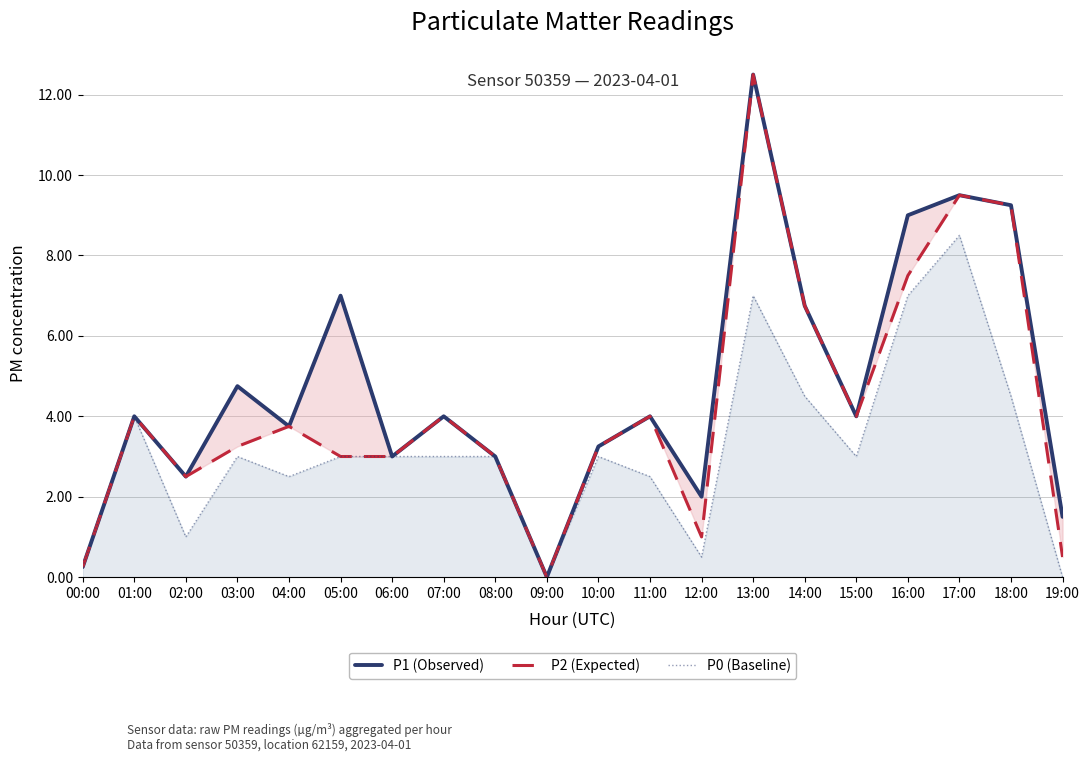

How many values in the P1 (Observed) series are below 4?

9